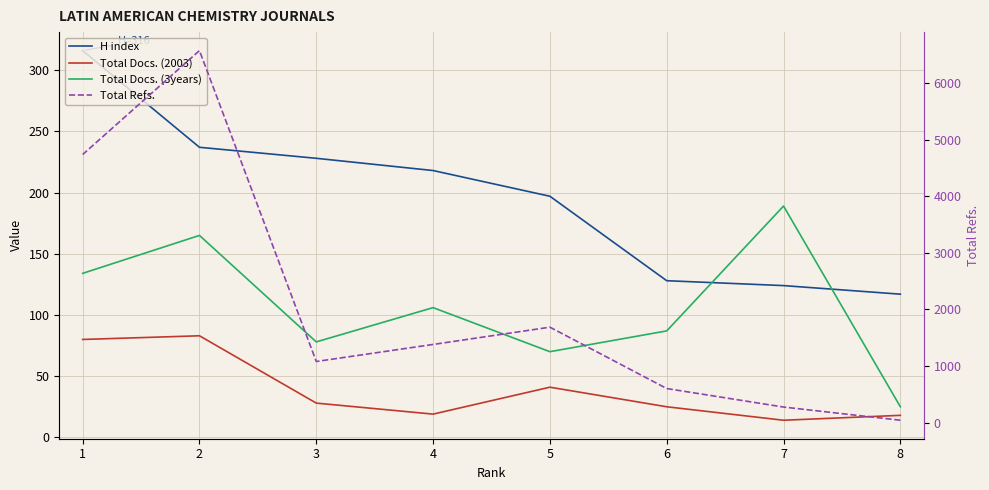

What is the difference between the second highest and minimum values in the Total Docs. (3years) series?

140